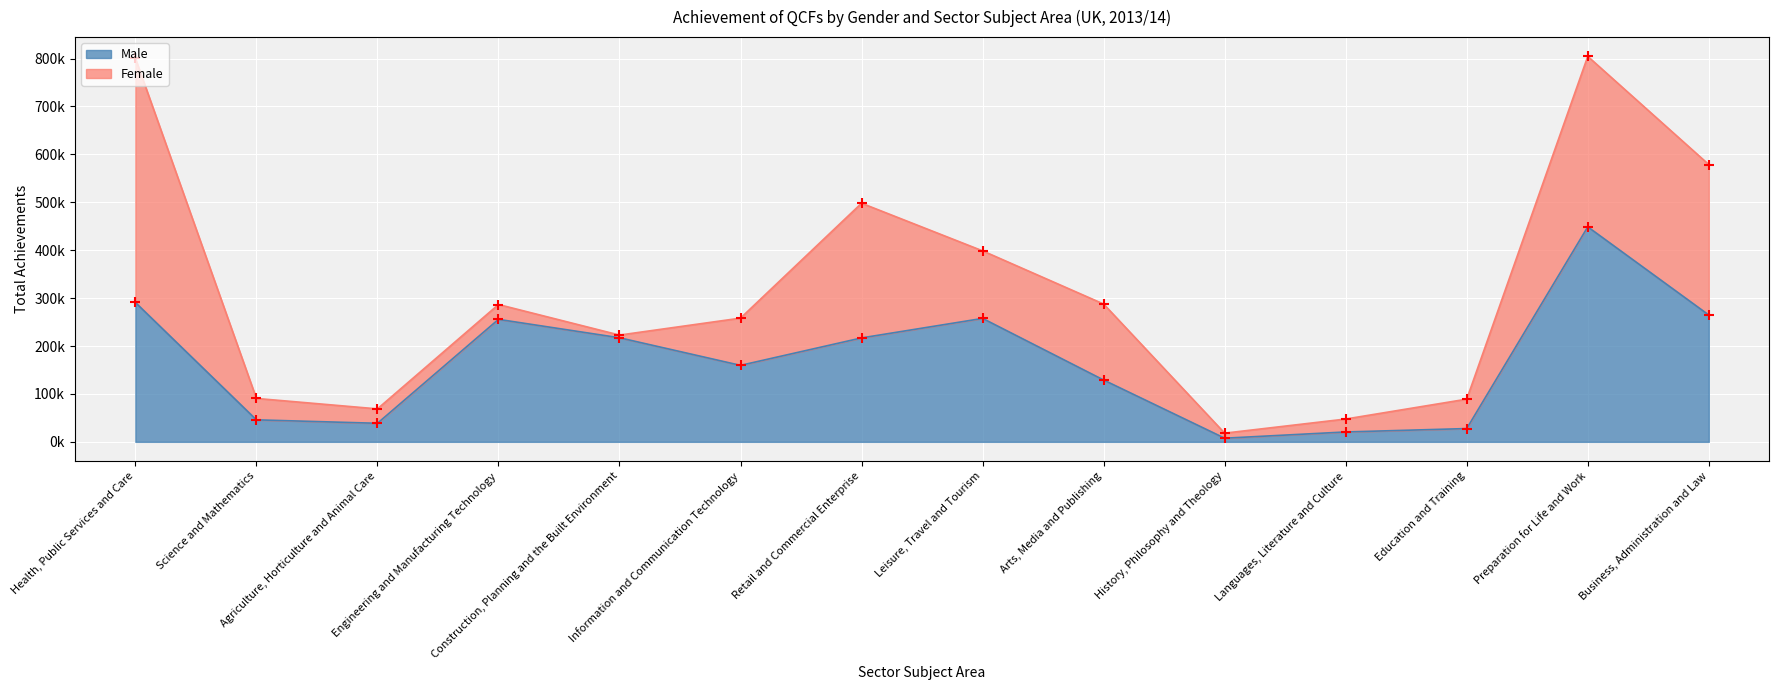

What is the change in value from Science and Mathematics to Information and Communication Technology?

+113700